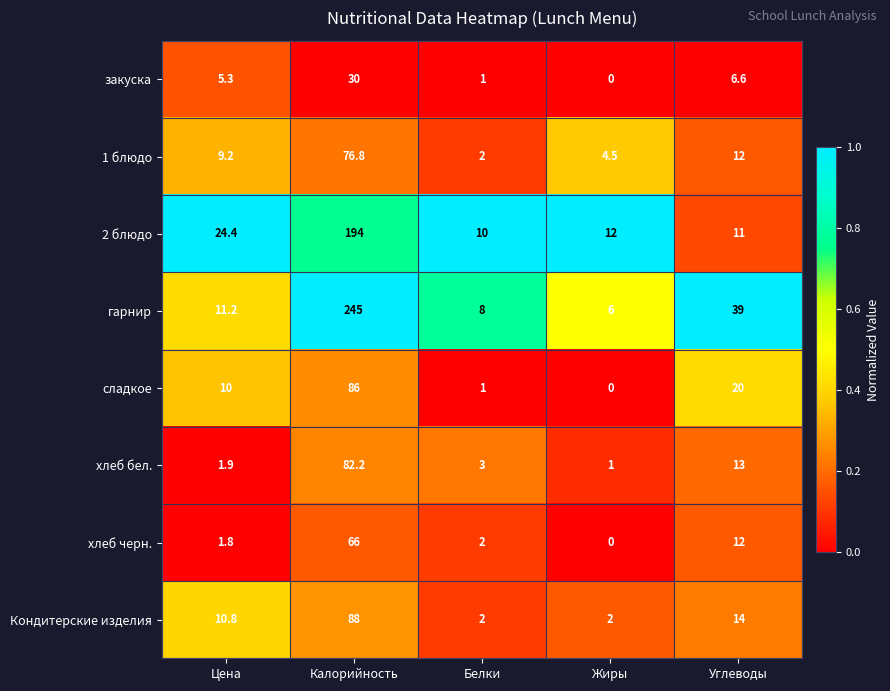

How many series are shown in this chart?

8